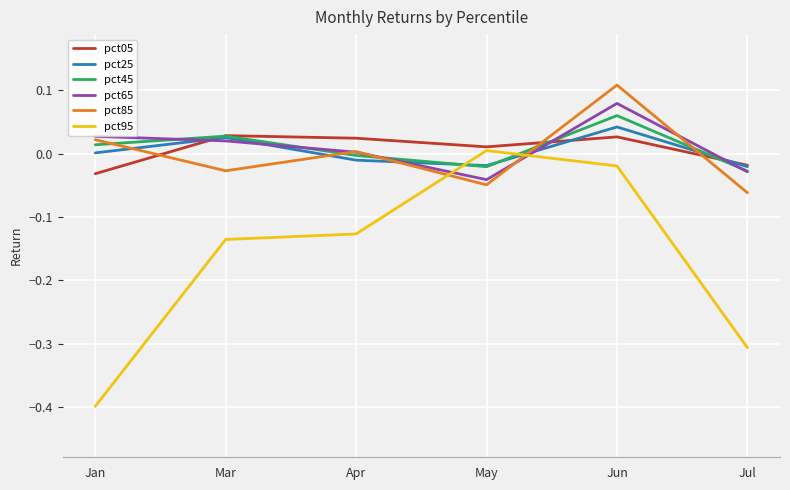

List the series in order of their peak value, lowest first.

pct95, pct05, pct25, pct45, pct65, pct85